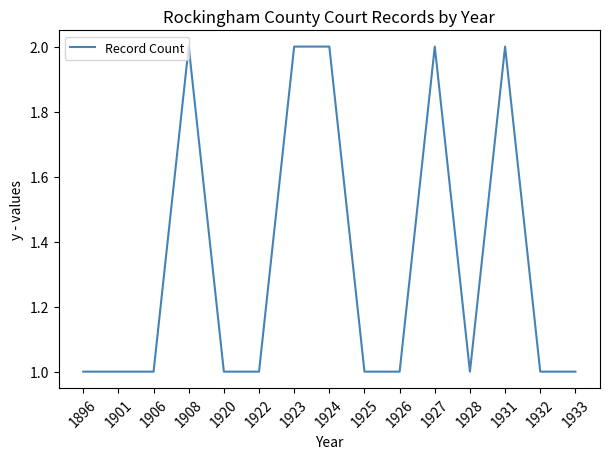

True or false: the data shows 1 at 1926.

True